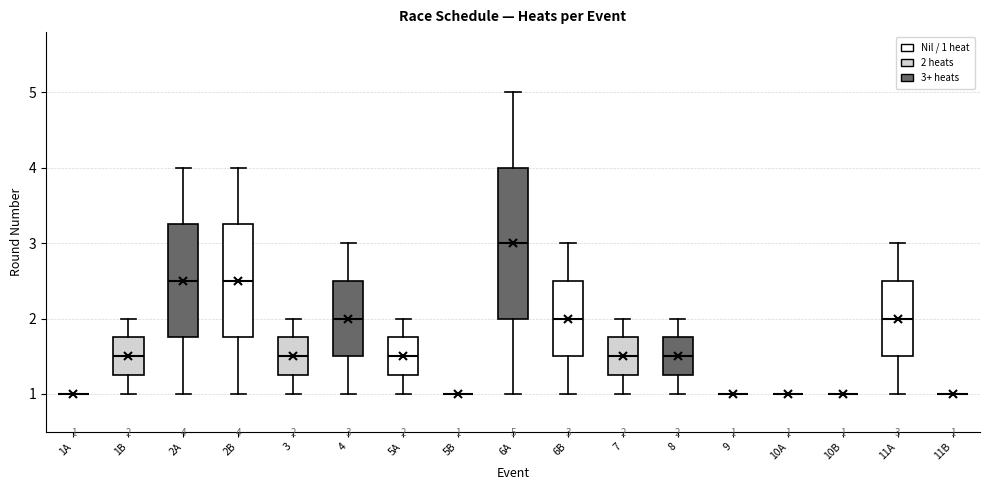

Comparing the boxes themselves (not the whiskers), which one is the tallest?

6A